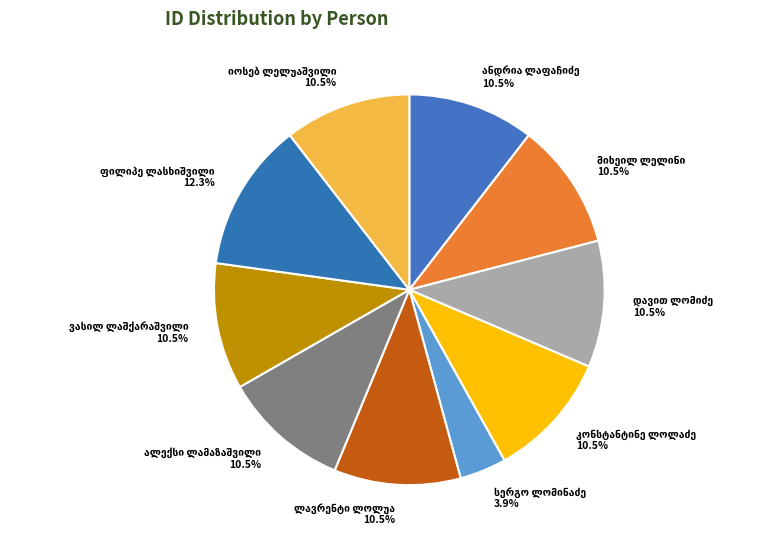

Is there a majority slice in this chart?

No